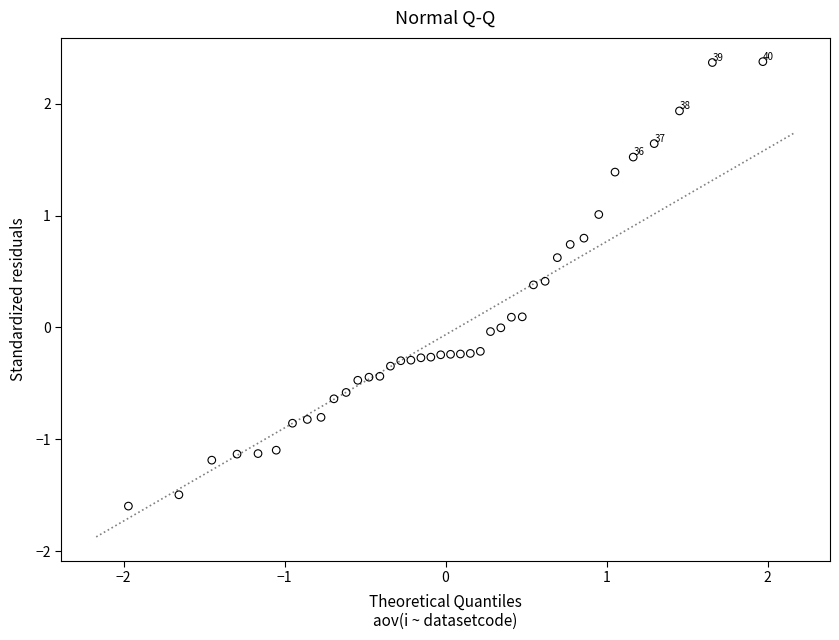

What is the range of Y values (max minus min)?

4.0